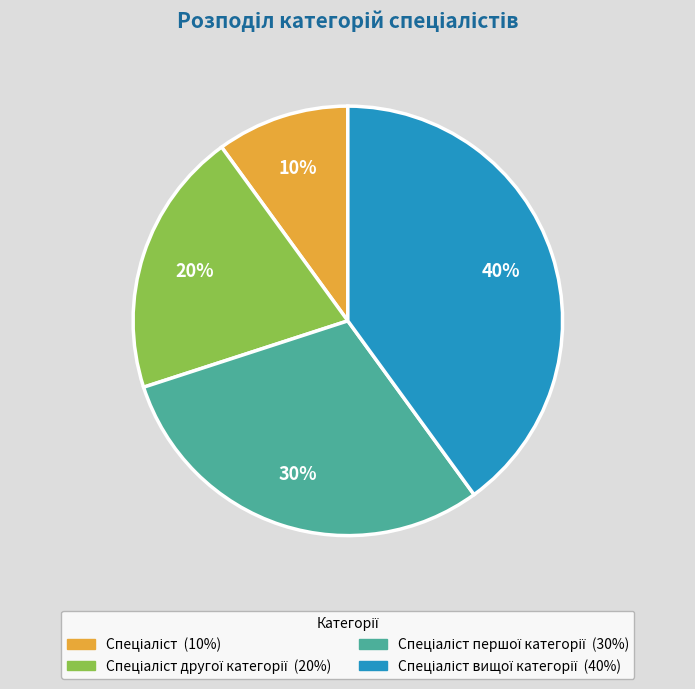

To the nearest percent, what is the difference between the largest and smallest slice percentages?

30%